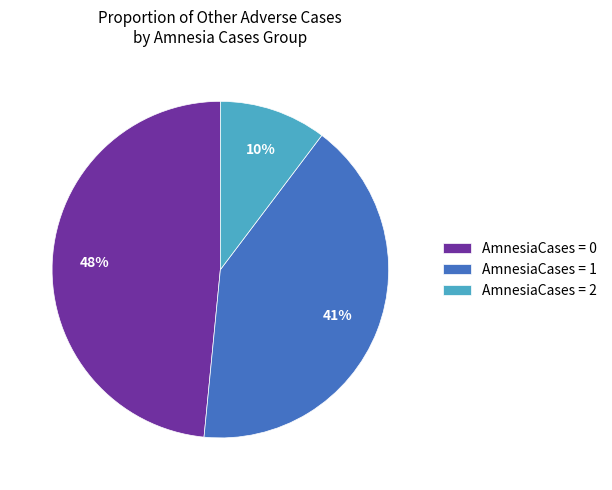

Is the sum of AmnesiaCases = 2 and AmnesiaCases = 0 greater than half?

Yes